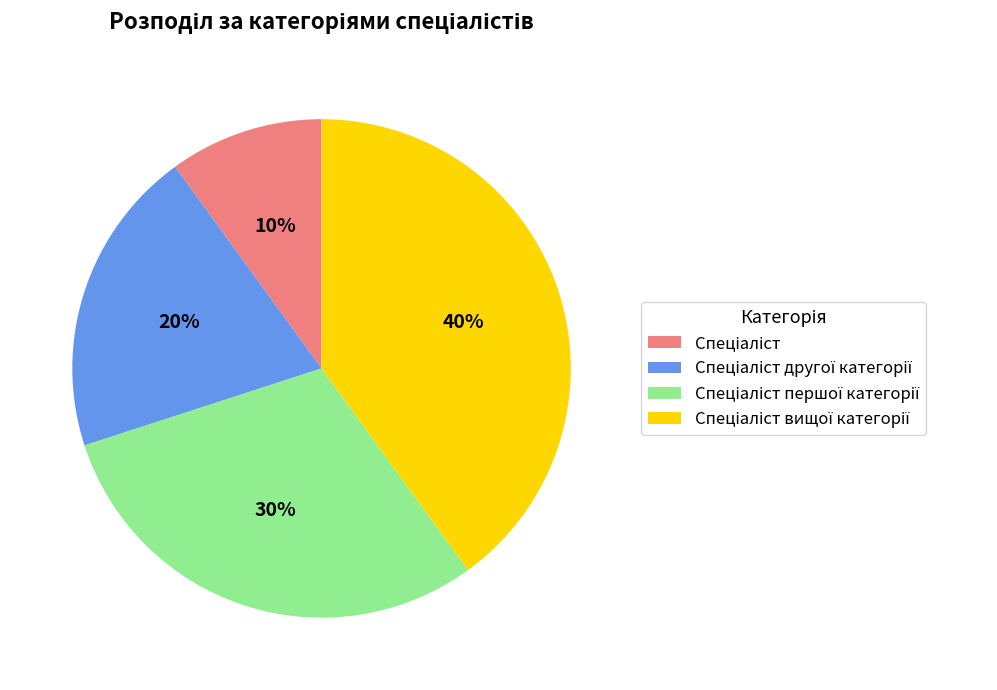

How many slices are in this pie chart?

4